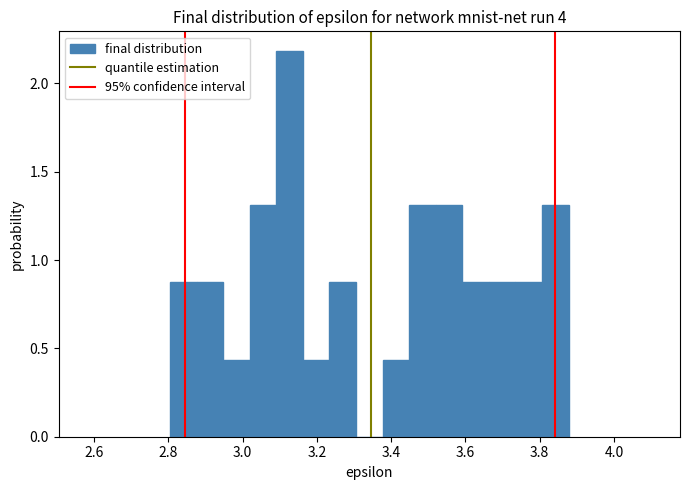

Around what value on the x-axis is the tallest bar? Give the approximate position of its centre, as read against the axis.

3.12